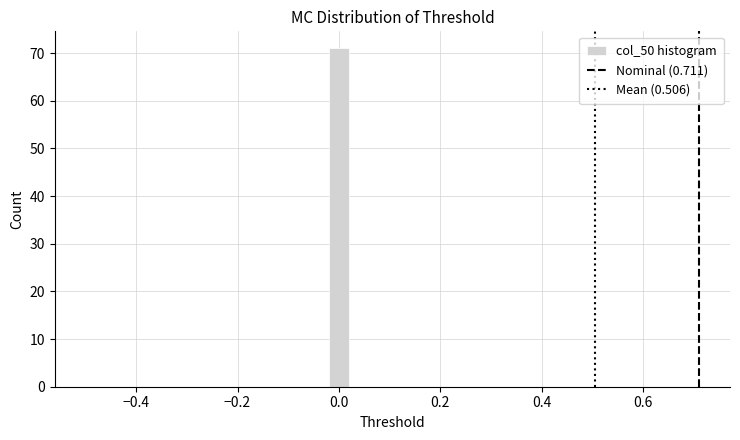

Around what value on the x-axis is the tallest bar? Give the approximate position of its centre, as read against the axis.

0.00